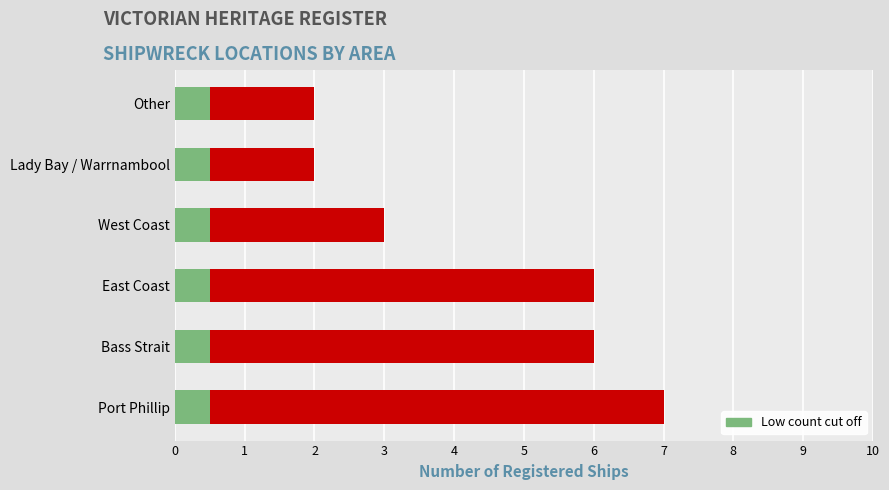

Is the value of Cutoff marker at 1 greater than the value of Number of Ships at 5?

No